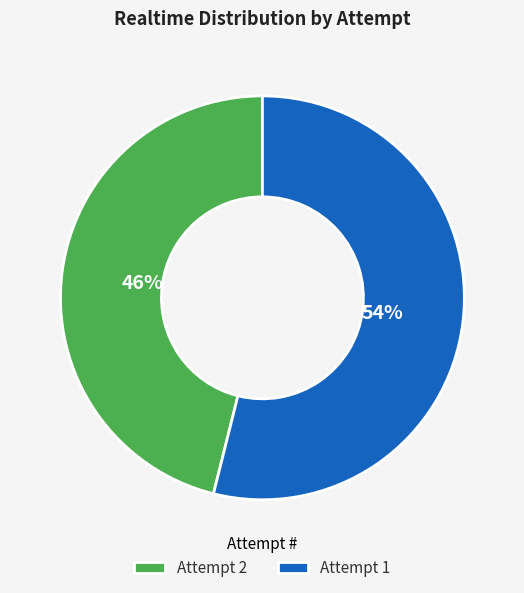

Which slice is the smallest?

Attempt 2